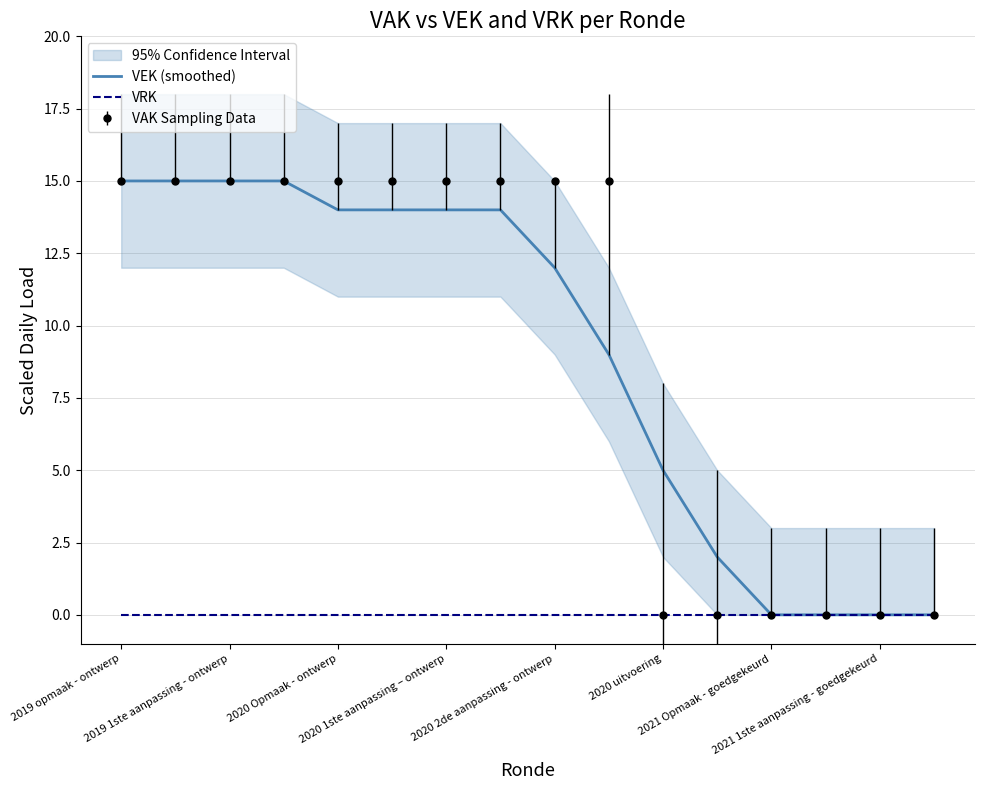

Which series has the largest total across all categories?

VEK (smoothed)